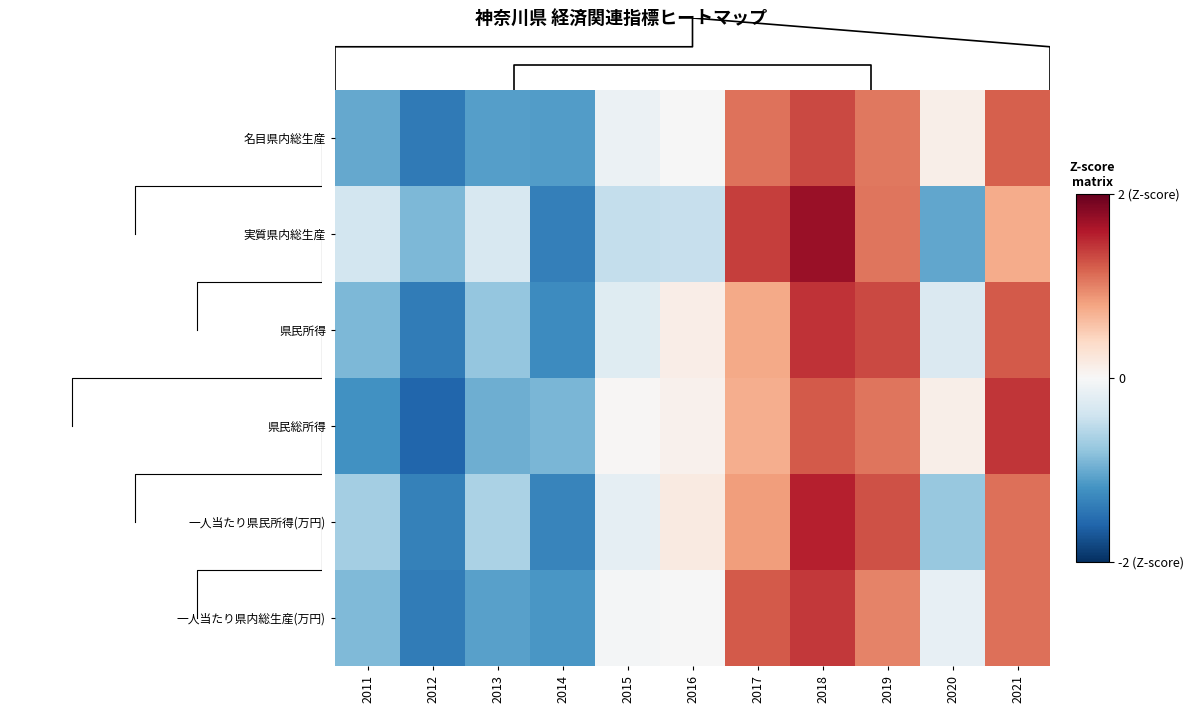

Rank the categories by 実質県内総生産 value from lowest to highest.

2014, 2020, 2012, 2015, 2016, 2011, 2013, 2021, 2019, 2017, 2018